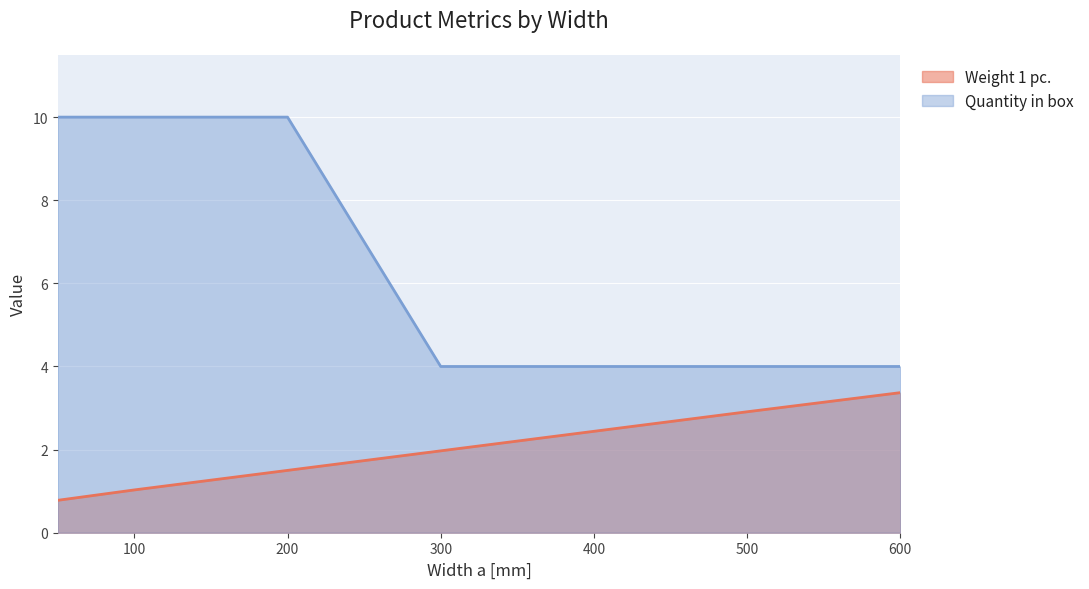

What is the sum of the Weight 1 pc. values at 600 and 500?

6.3